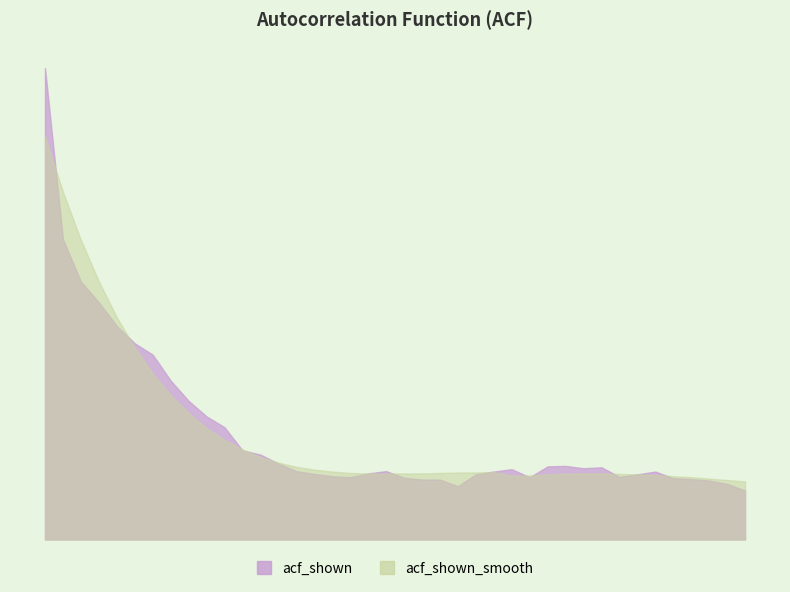

How many lines are shown in the chart?

2